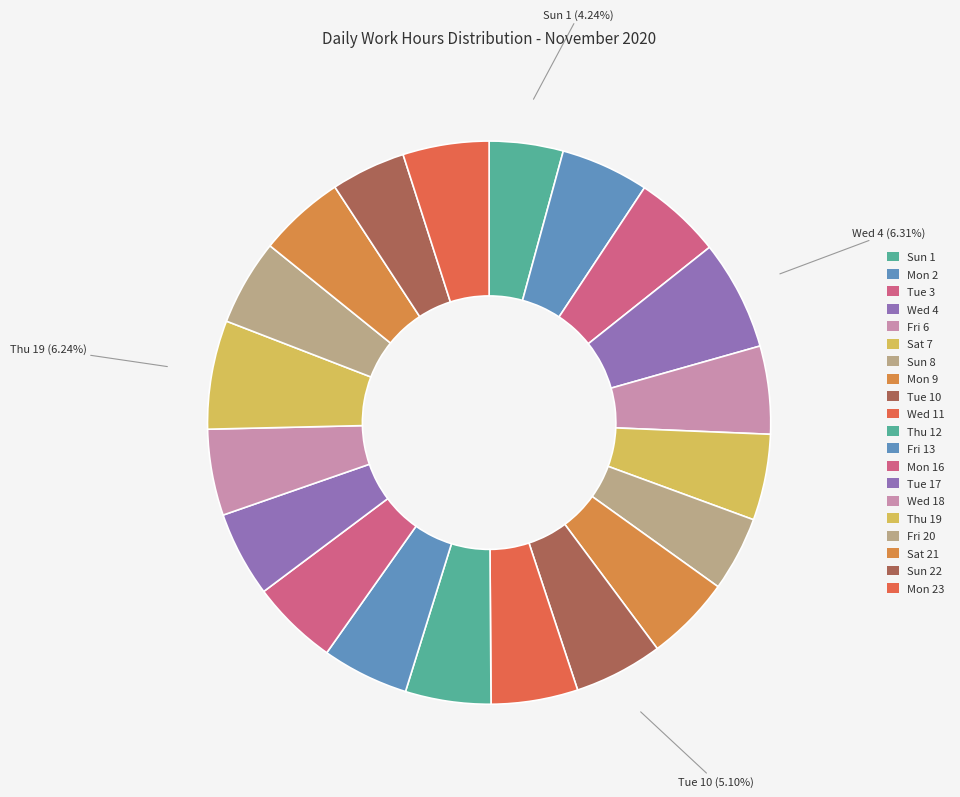

Count the number of slices in the pie.

20